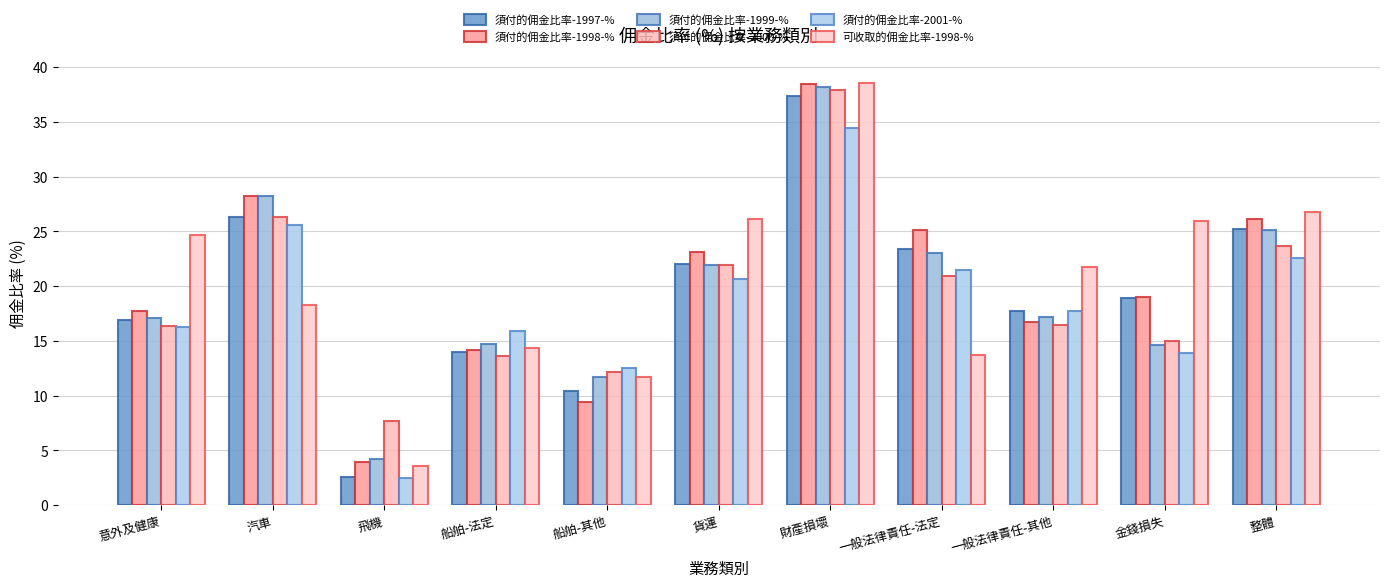

What is the difference between the 須付的佣金比率-1999-% values at 汽車 and 船舶-法定?

13.5